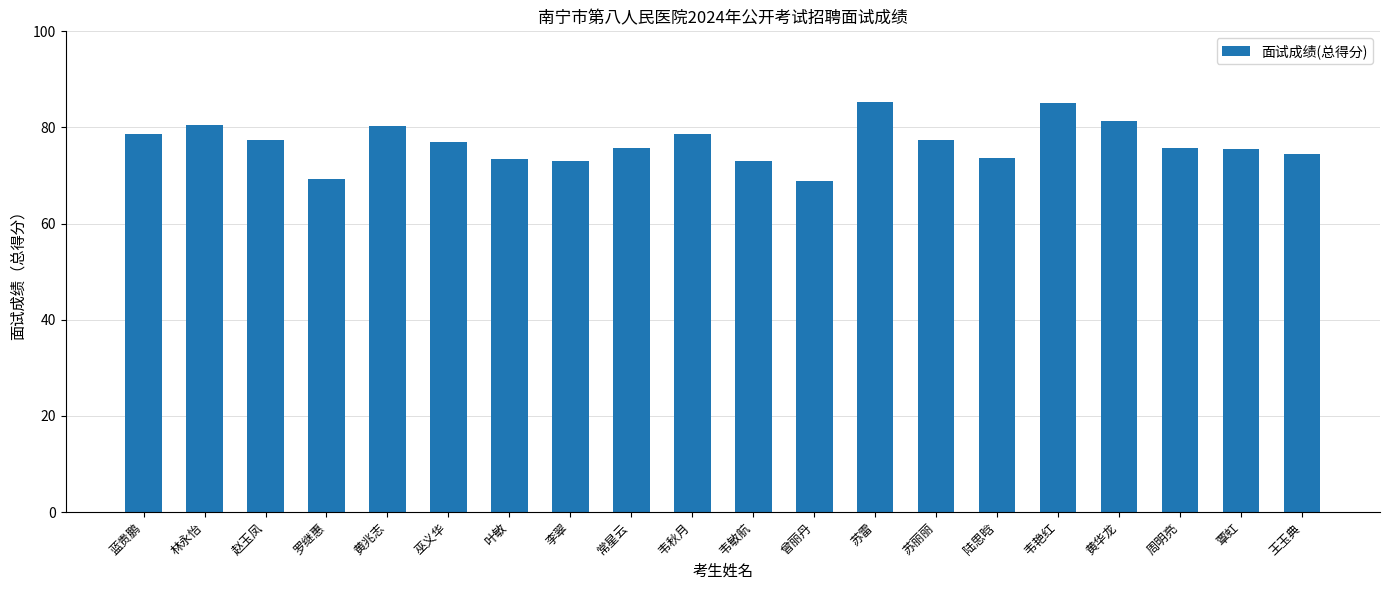

What is the sum of all values?

1534.2